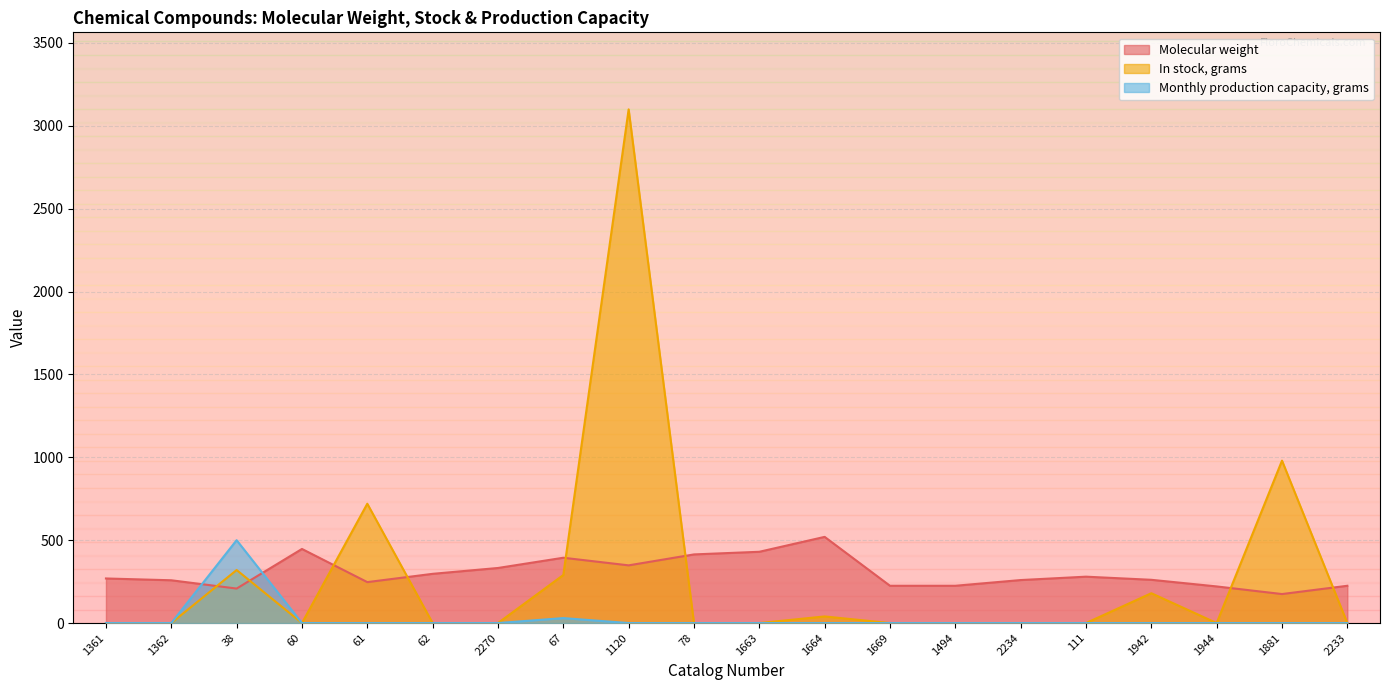

What is the difference between the maximum and minimum values in the In stock, grams series?

3099.0